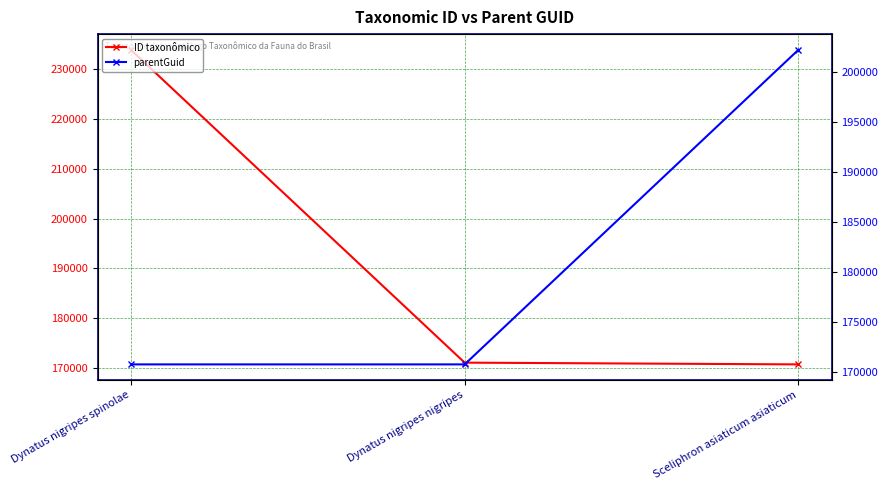

Is it true that ID taxonômico equals 233789 at Dynatus nigripes spinolae?

True